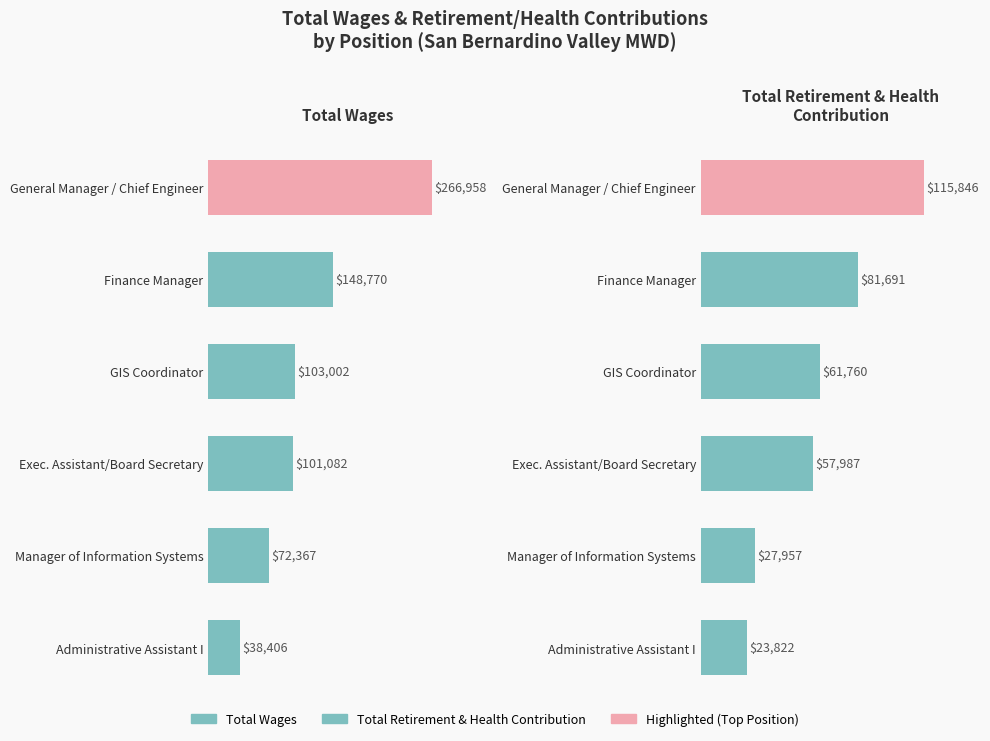

At how many categories does at least one series exceed 98859?

4